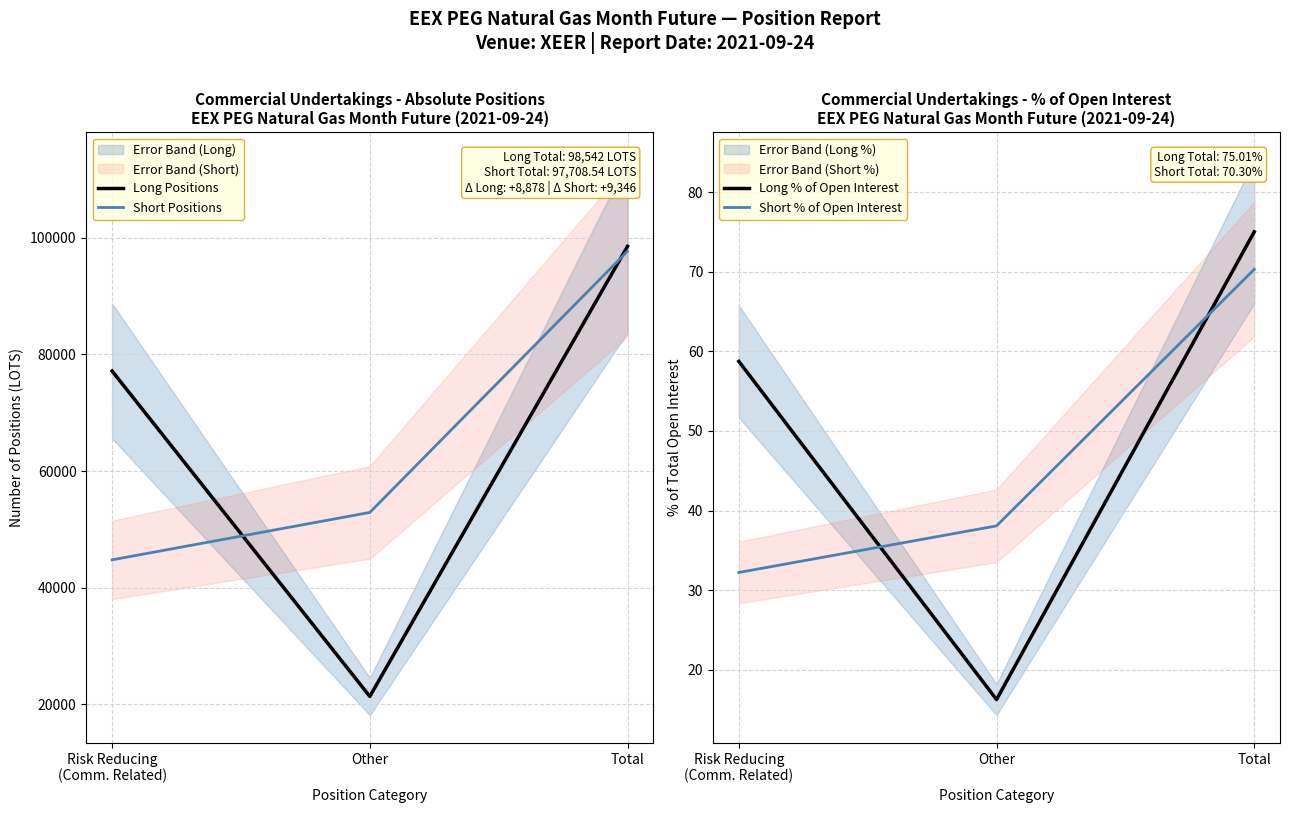

At Other, list the series in order from smallest to largest.

Long % of Open Interest, Short % of Open Interest, Long Positions, Short Positions